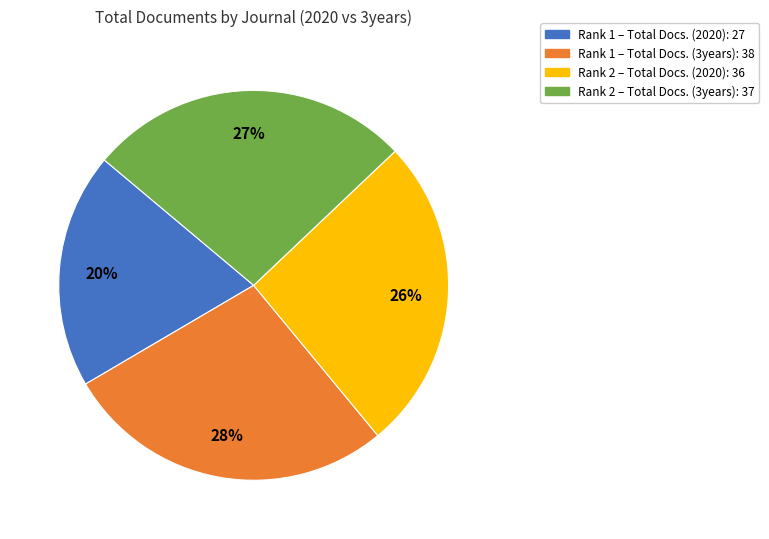

To the nearest percent, what is the difference between the largest and smallest slice percentages?

8%